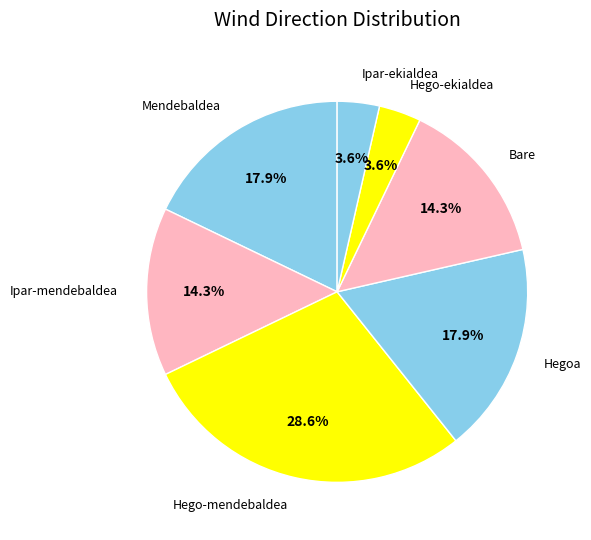

Which slice is the largest?

Hego-mendebaldea